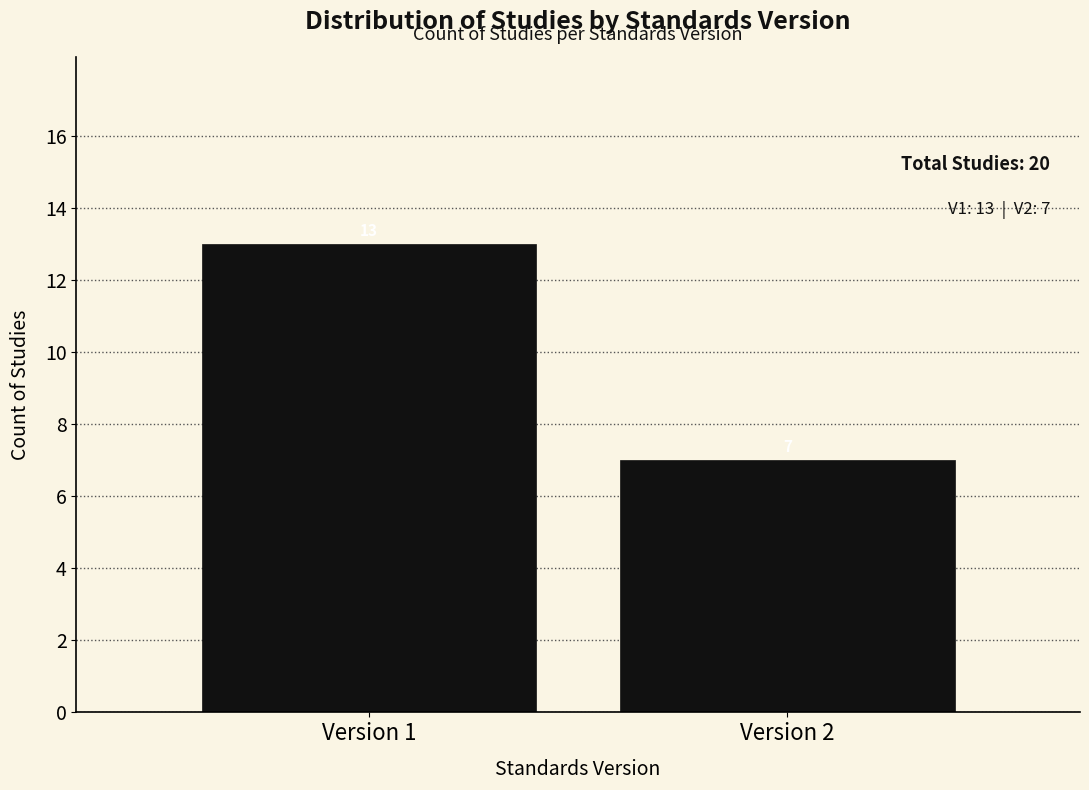

Reading right to left, transcribe all the data shown in this chart.

7	13